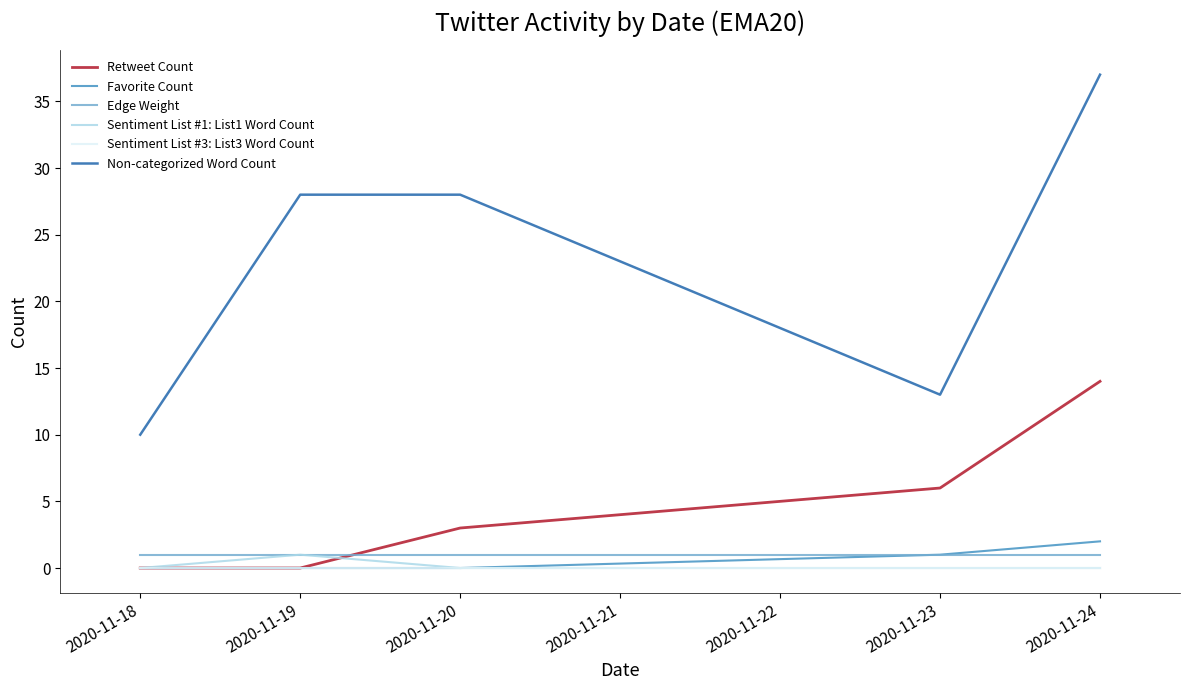

At which category does Non-categorized Word Count reach its first local valley?

2020-11-23